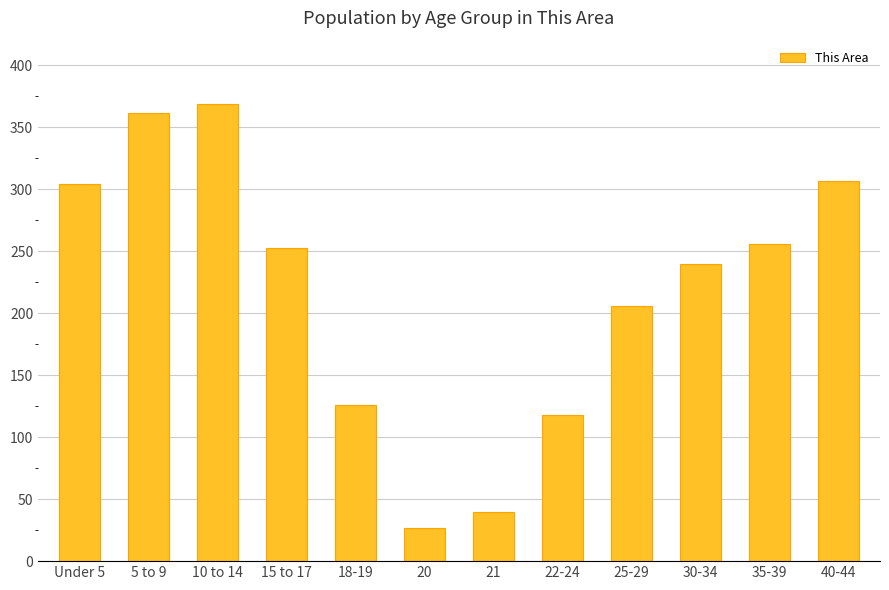

The value at 40-44 is 424. True or false?

False